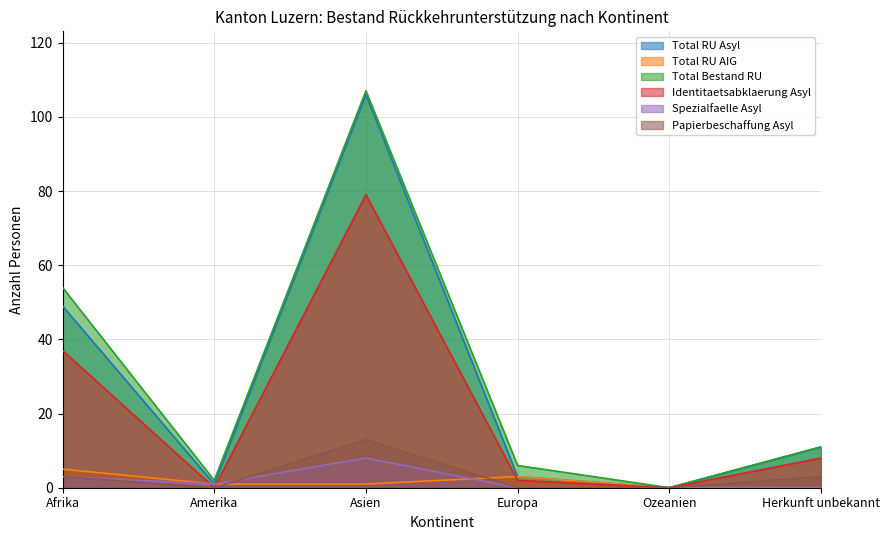

Does the chart have visible grid lines?

Yes